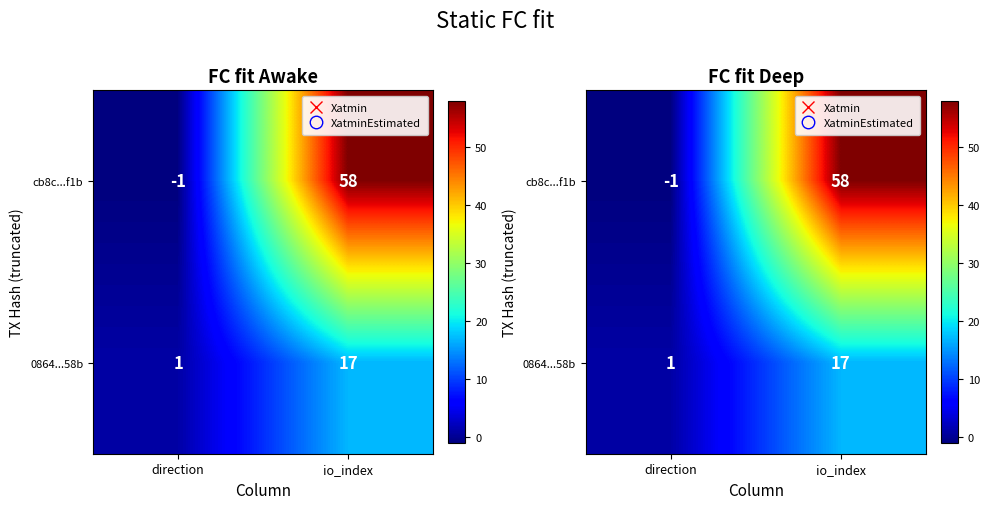

Rank the series by their maximum value, from lowest to highest.

0864...58b, cb8c...f1b